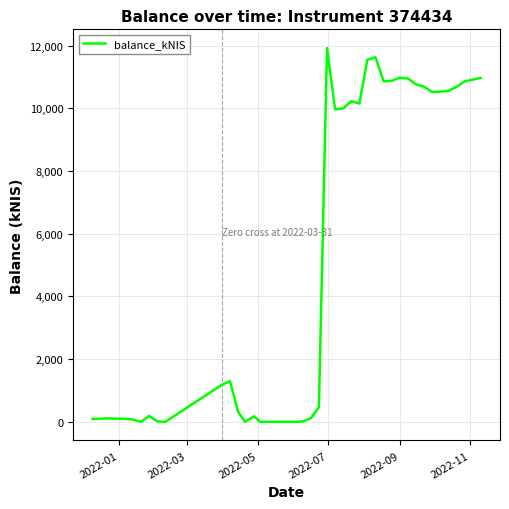

What is the maximum value shown in the chart?

11920.5